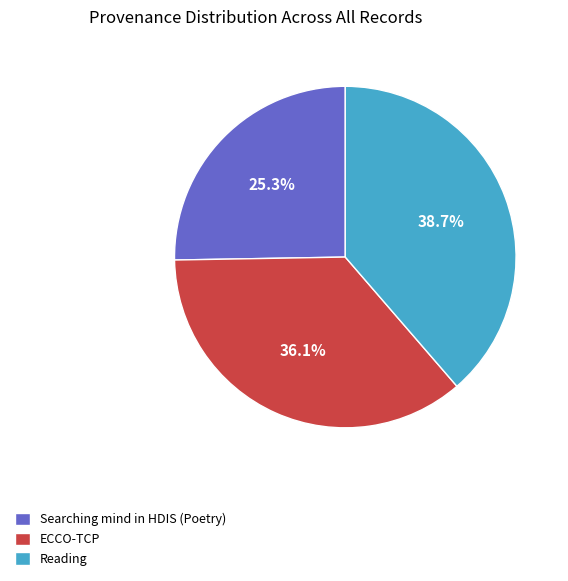

True or false: Searching mind in HDIS (Poetry) accounts for 36% of the total.

False